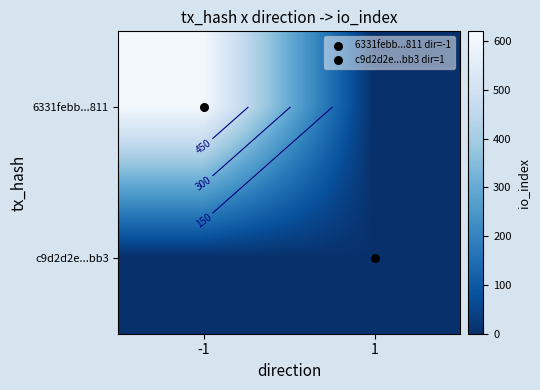

List the labels in order of c9d2d2e...bb3 value, smallest first.

-1, 1